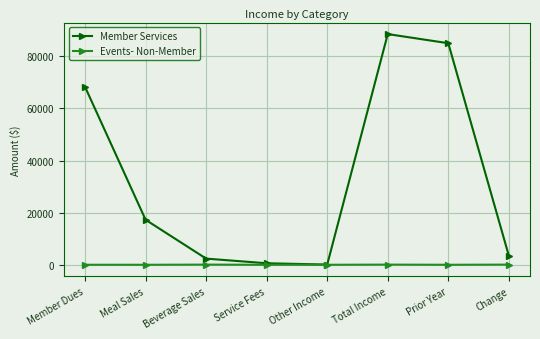

At which label does Member Services first exceed 17264?

Member Dues